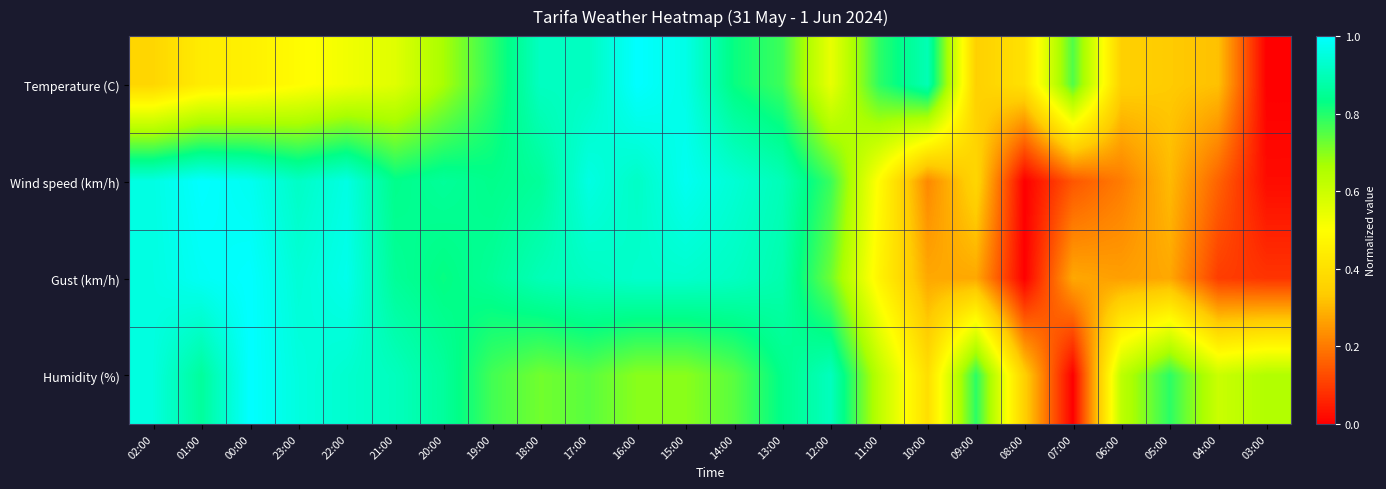

Which series has the largest range (max minus min)?

Temperature (C)